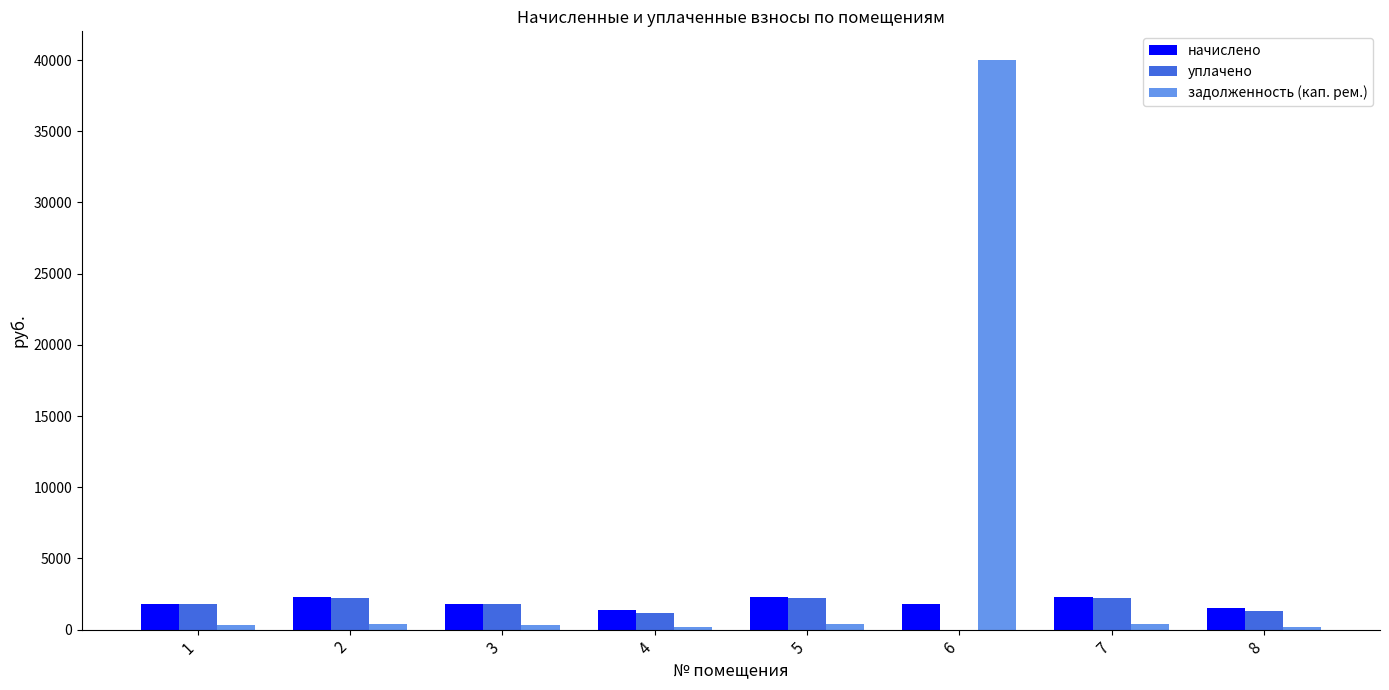

Which series has the widest spread of values?

задолженность (кап. рем.)